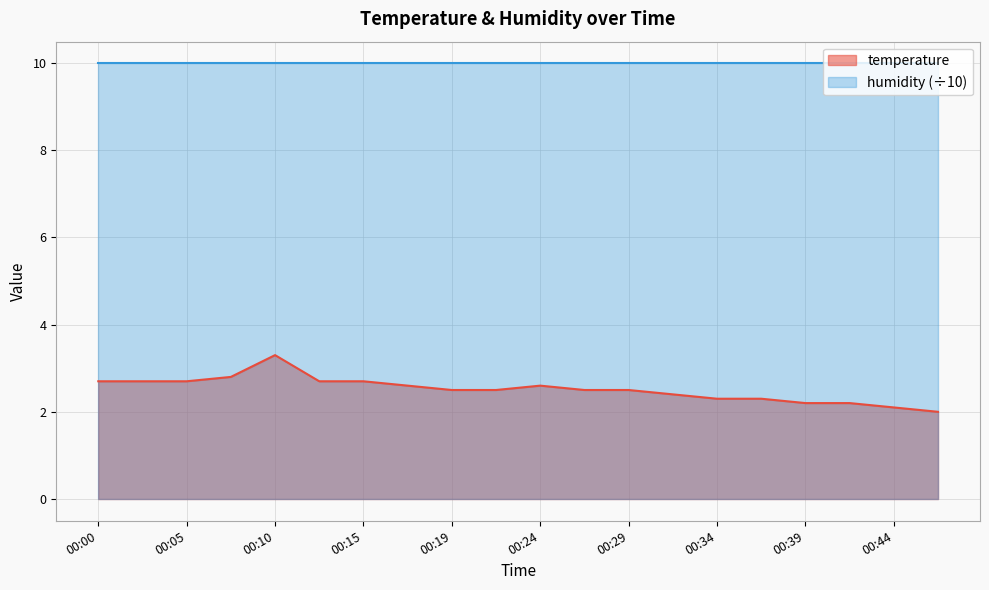

What is the difference between the maximum and second lowest values?

1.2